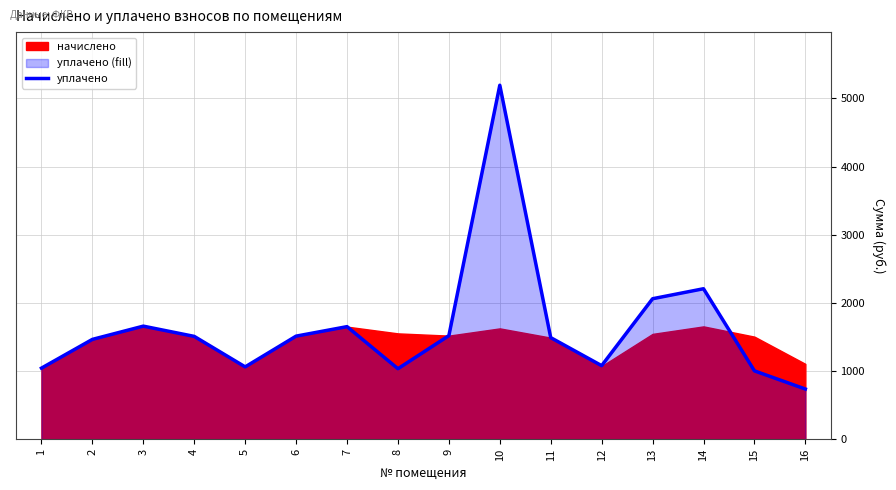

Count the number of categories in the chart.

16